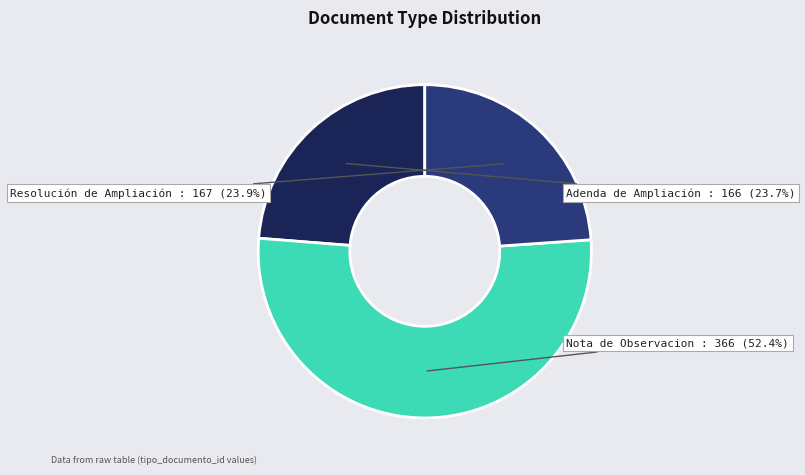

How many segments does this pie chart have?

3